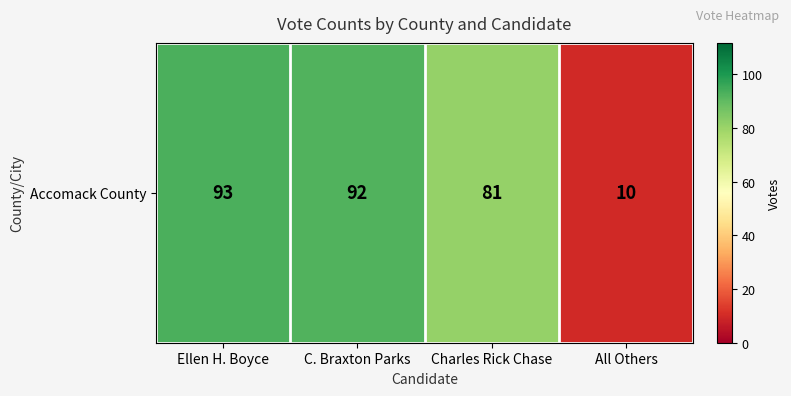

What is the change in value from Ellen H. Boyce to Charles Rick Chase?

-12